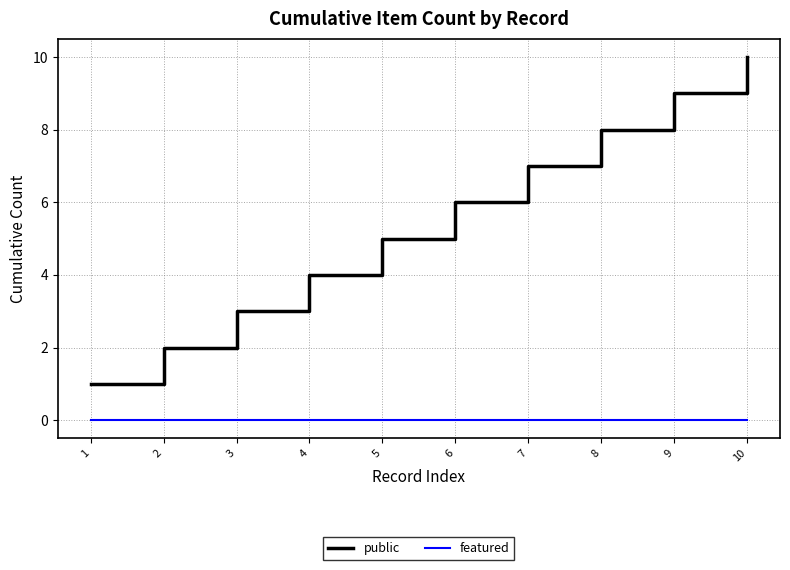

True or false: public and featured intersect in this chart.

False